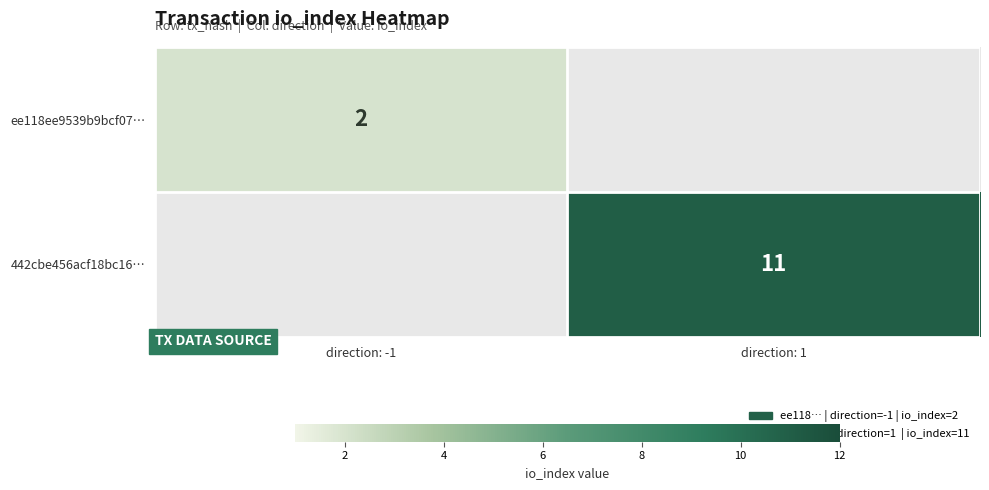

At how many categories does at least one series exceed 9?

1